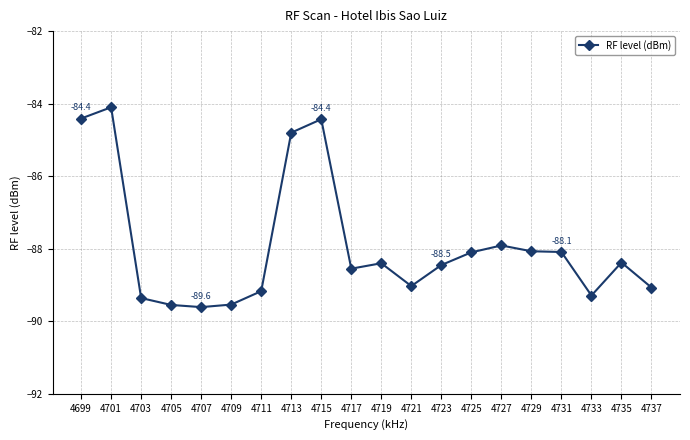

The chart shows a value of -88.1 at 4729. True or false?

True